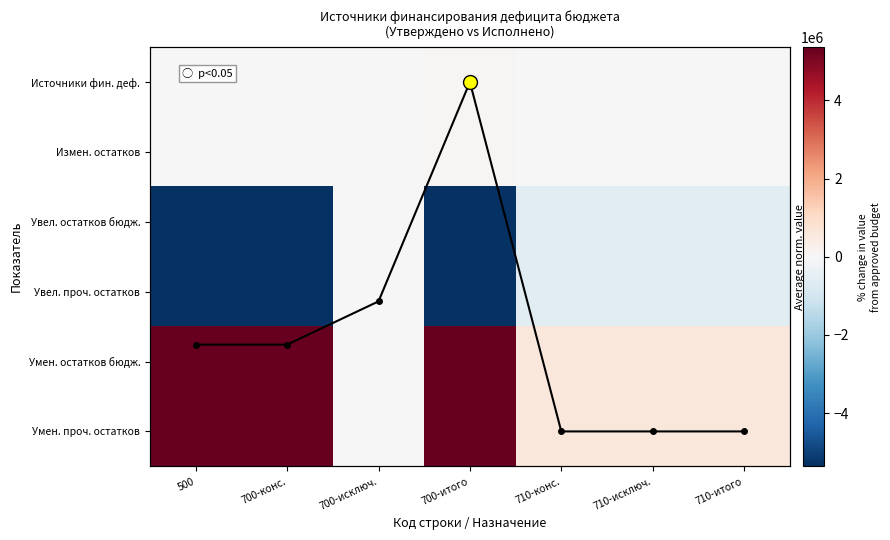

Rank the categories by Увел. остатков бюдж. value from lowest to highest.

500, 700-конс., 700-итого, 710-конс., 710-исключ., 710-итого, 700-исключ.